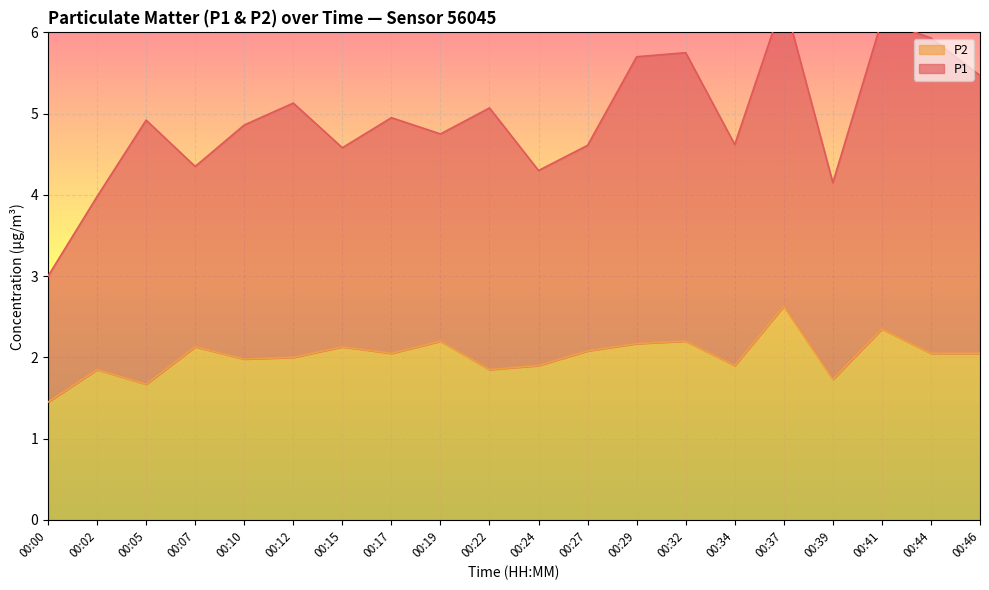

How many data points are above 2?

11